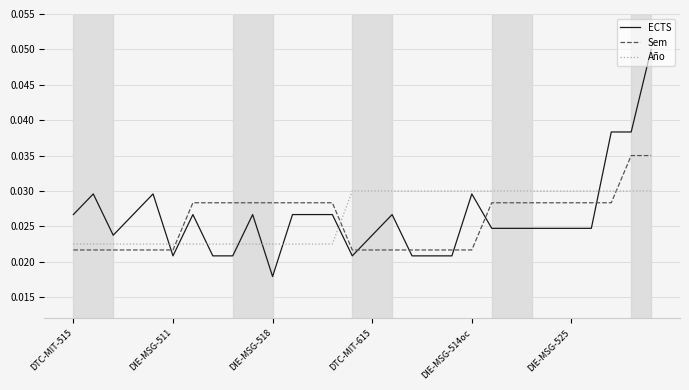

After their last crossing, which series has the higher values: Año or Sem?

Sem